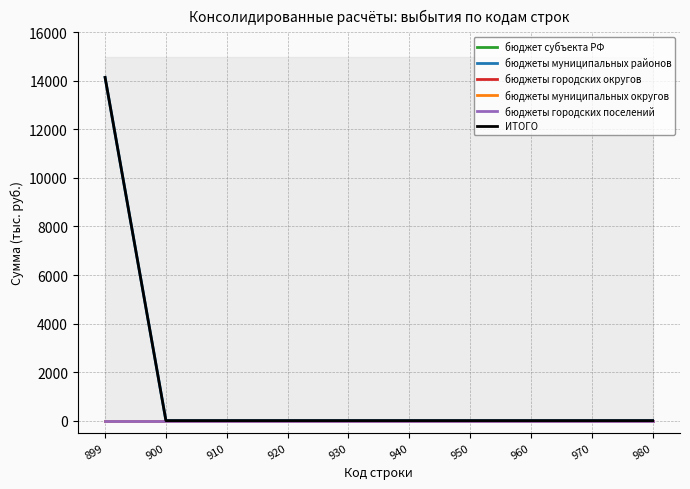

How many lines are shown in the chart?

6